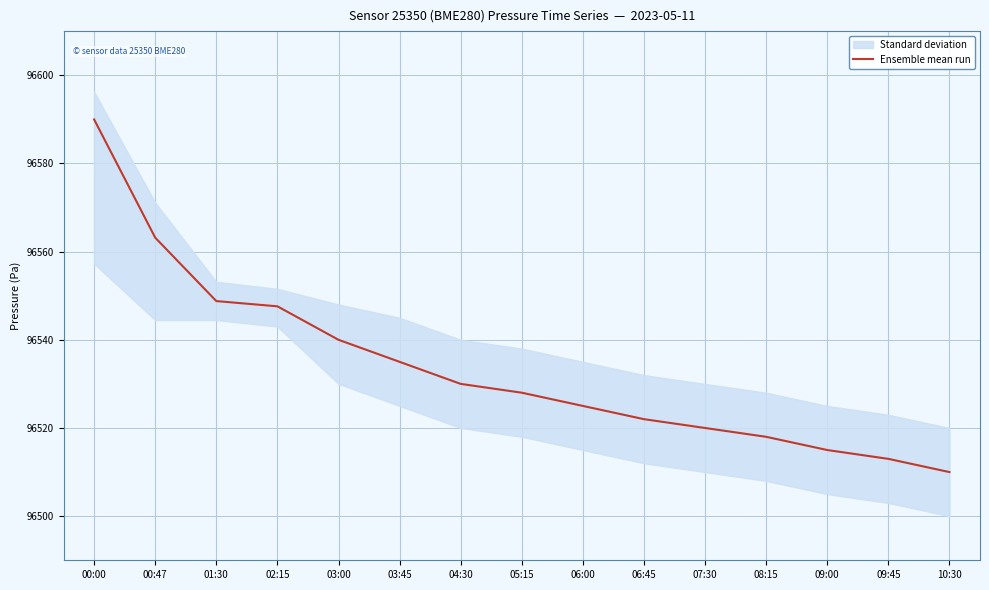

Where does the data first go above 96528?

00:00